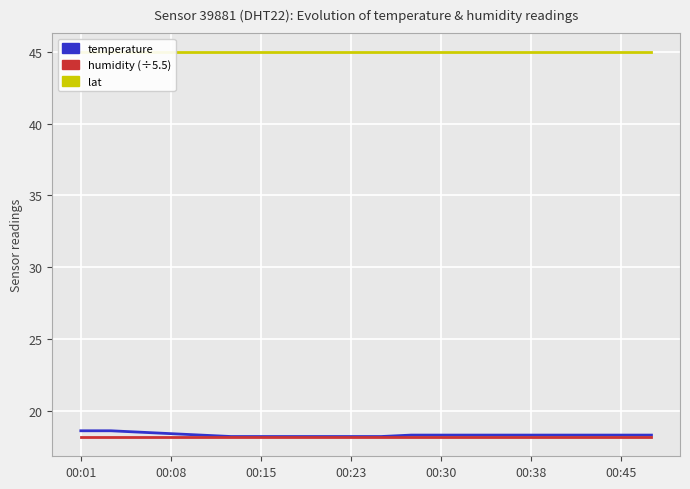

What is the label of the 1st point from the left?

00:01